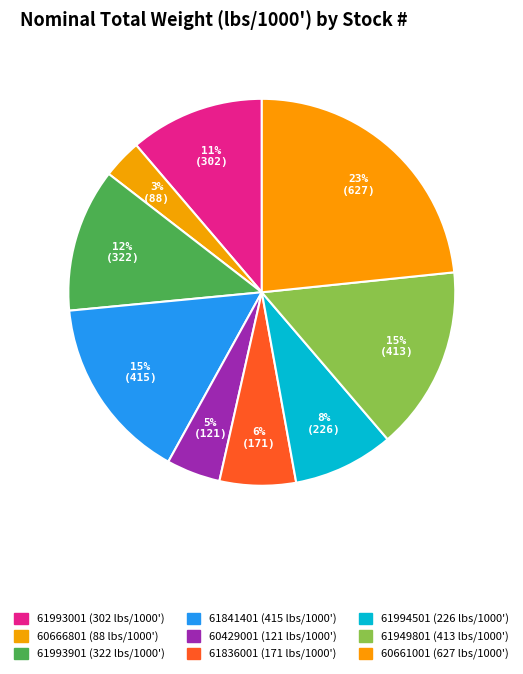

To the nearest percent, what is the average slice percentage?

11%